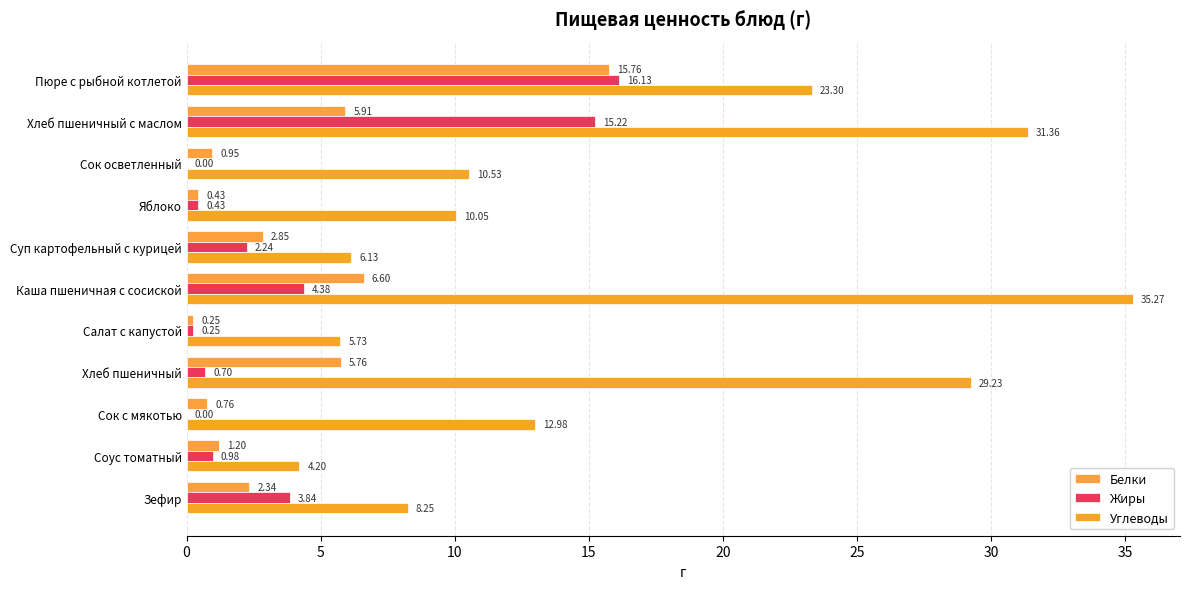

List the series in order of their peak value, highest first.

Углеводы, Жиры, Белки